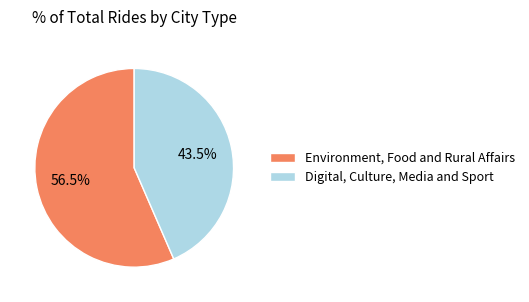

Combined, do Digital, Culture, Media and Sport and Environment, Food and Rural Affairs account for over 50%?

Yes